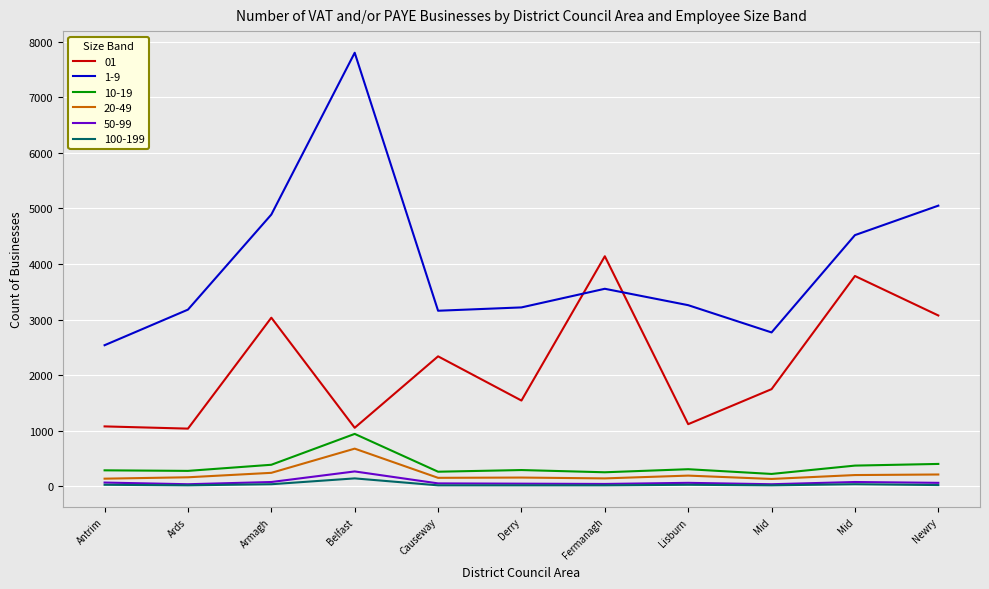

What is the label of the 2nd point from the right?

Mid